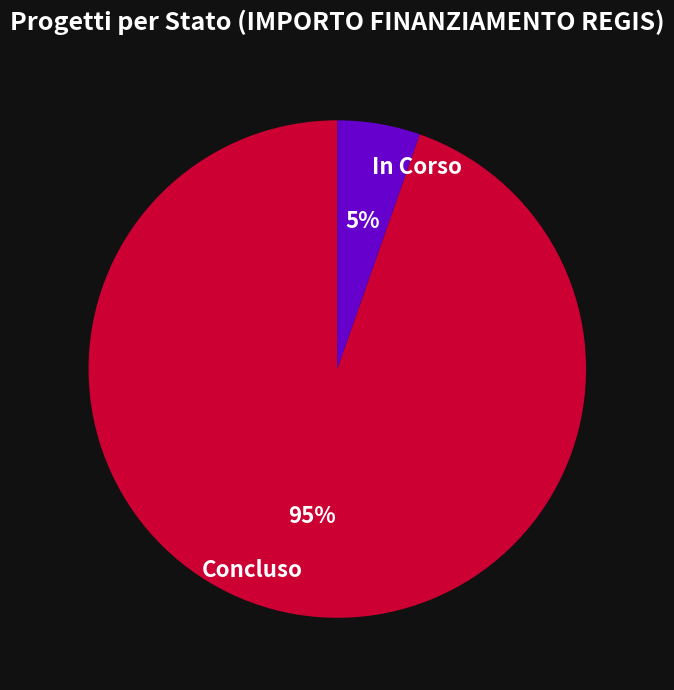

Which category has the smallest portion of the pie?

In Corso